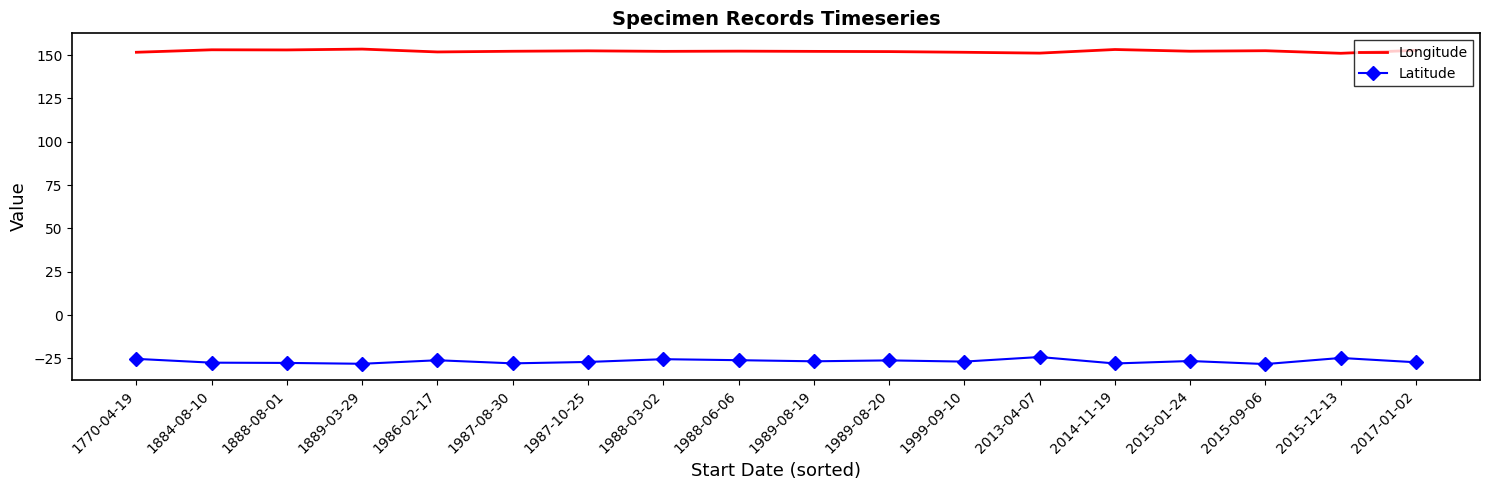

What position from the left is 1988-03-02?

8